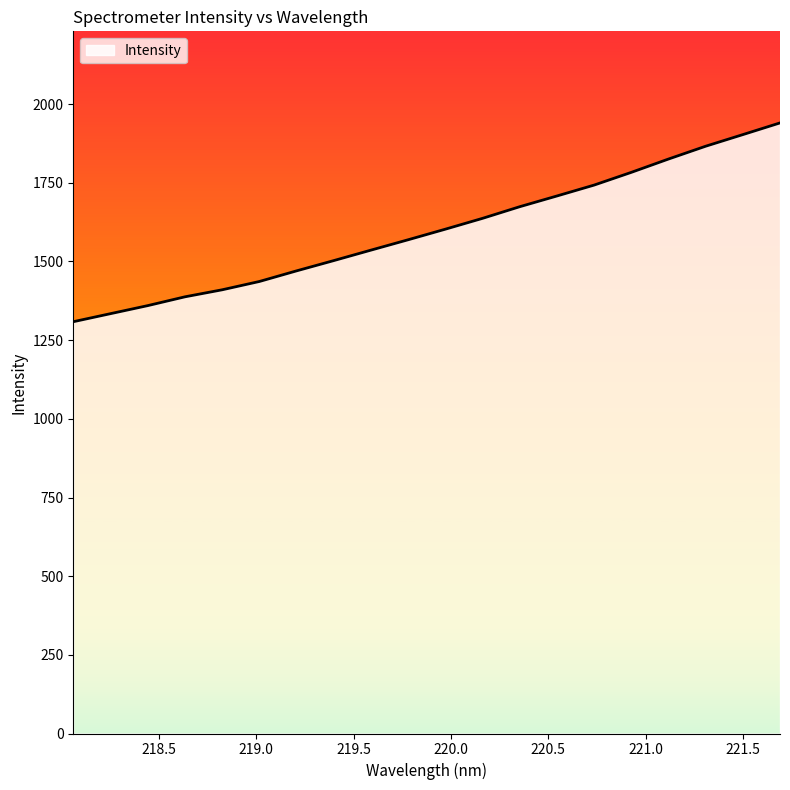

What is the minimum value shown in the chart?

1308.6